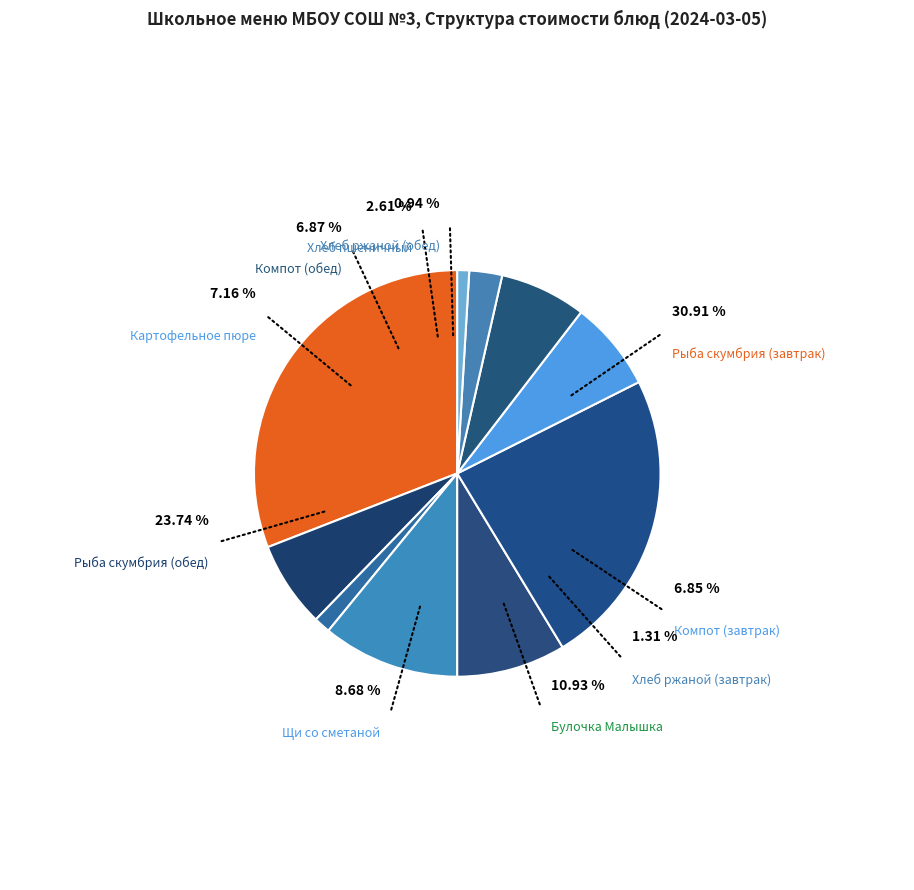

How much of the chart is everything except Хлеб ржаной (завтрак)?

98.7%